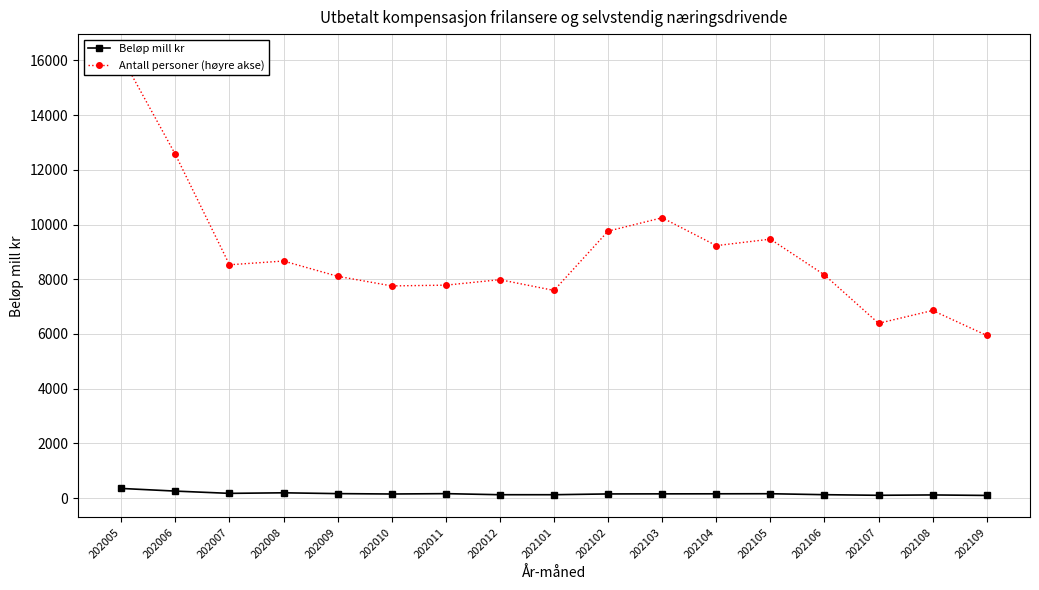

What is the value of the Beløp mill kr point at the 15th from the left?

100.3